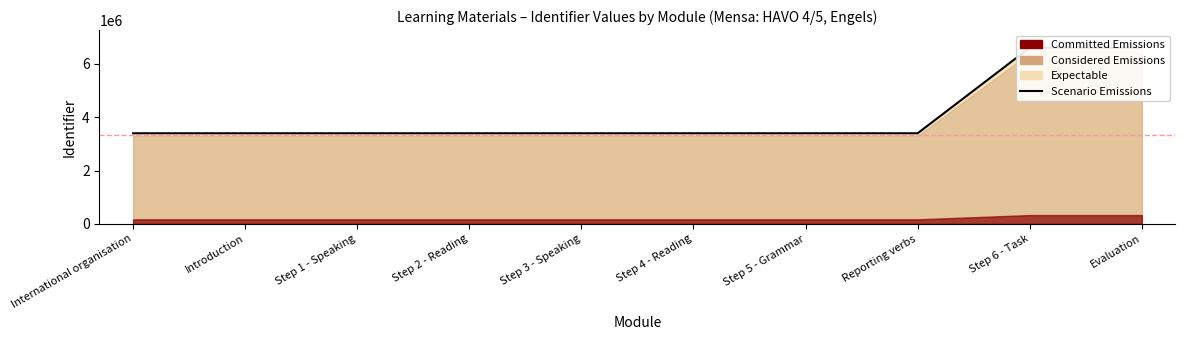

List the labels in order of value, smallest first.

International organisation, Introduction, Step 1 - Speaking, Step 2 - Reading, Step 3 - Speaking, Step 4 - Reading, Step 5 - Grammar, Reporting verbs, Step 6 - Task, Evaluation